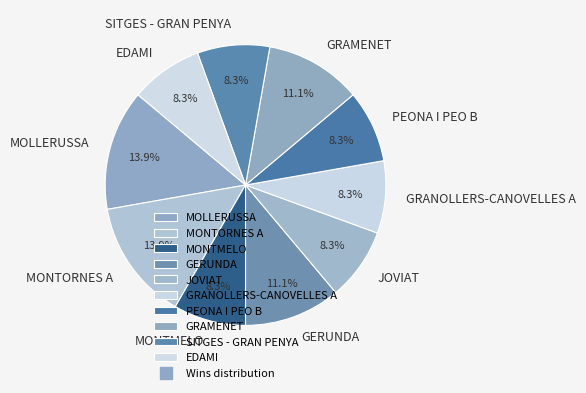

Do SITGES - GRAN PENYA and JOVIAT together represent more than half of the pie?

No